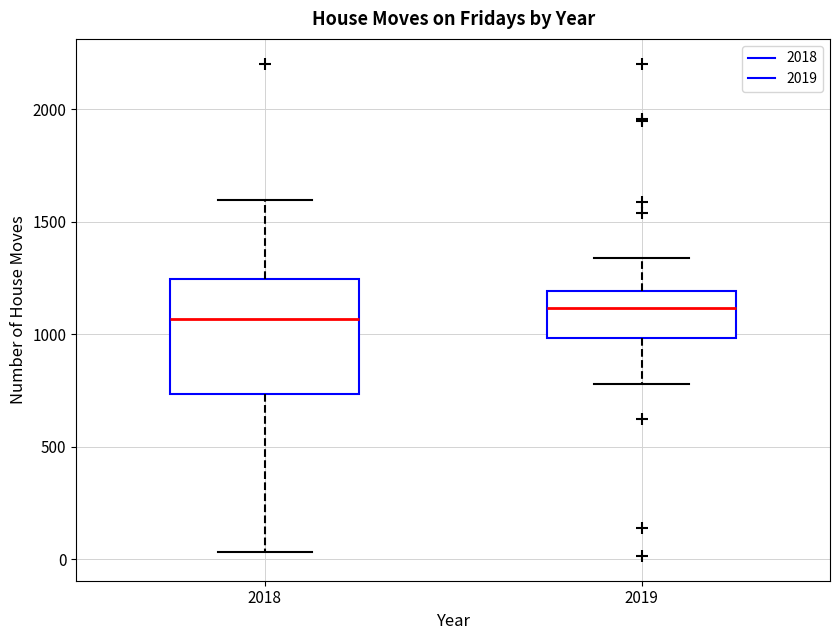

Reading left to right, transcribe this box plot: for each box, give where its median line is, the range the box spans, and where its two whiskers end, as read against the y-axis. The values are not printed on the chart, so give them approximately, as read against the axis.

2018: median 1050, box 750 to 1250, whiskers 50 to 1600
2019: median 1100, box 1000 to 1200, whiskers 800 to 1350